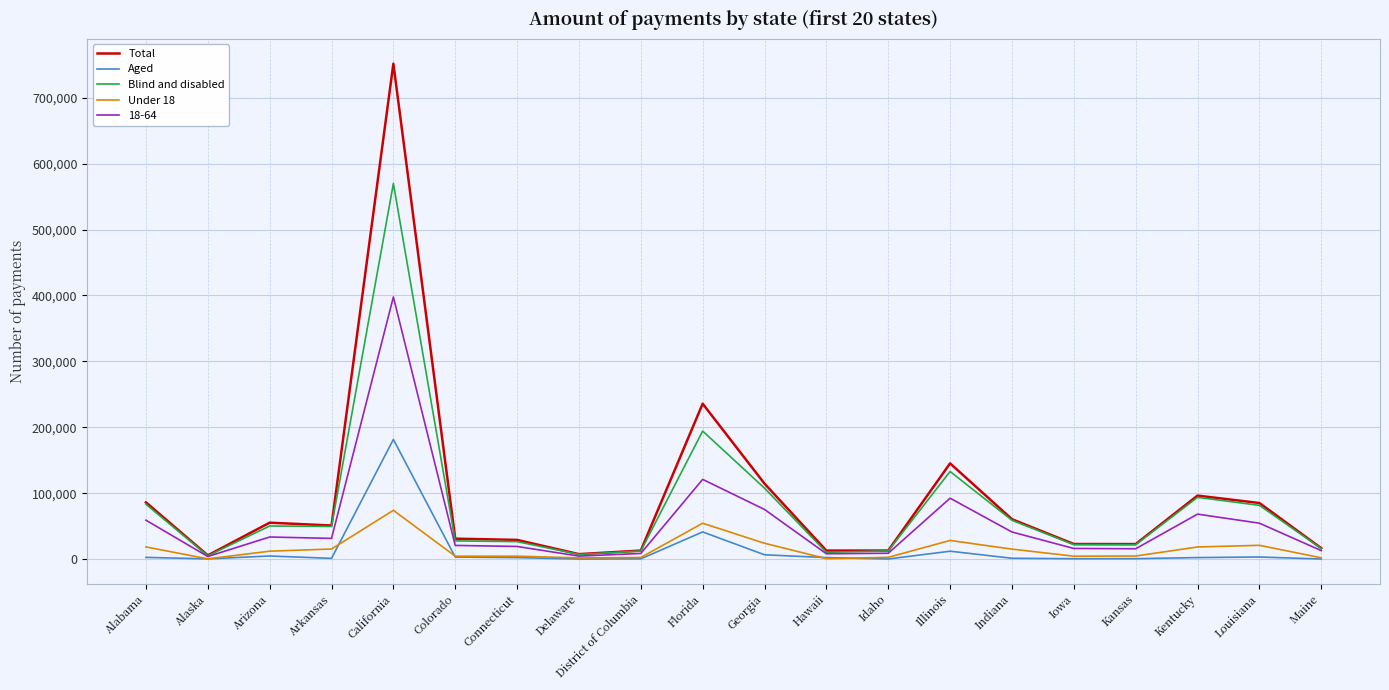

The value of Aged at Colorado is 3399. True or false?

True